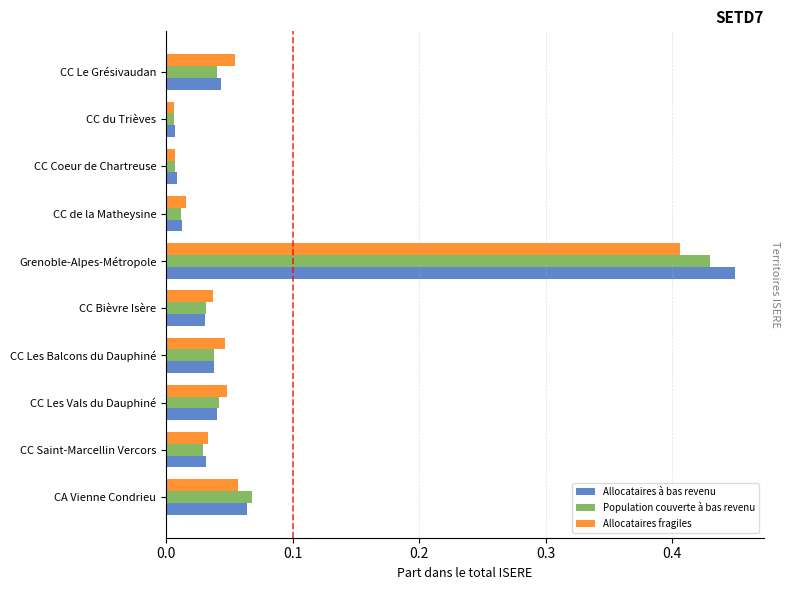

What is the sum of all Allocataires fragiles values?

0.7